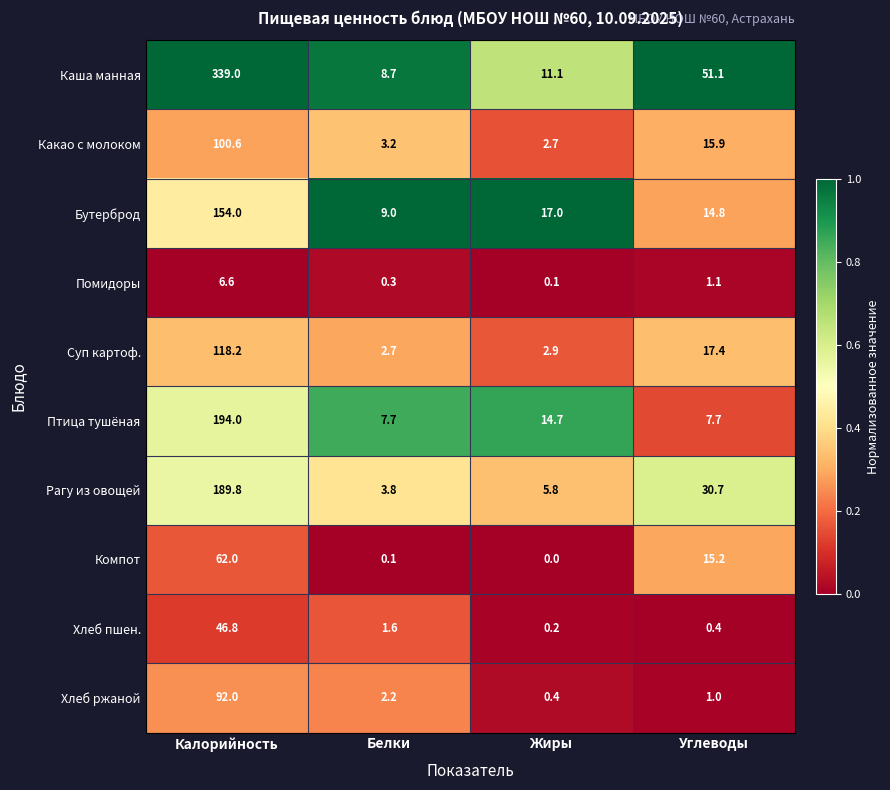

What is the sum of the Суп картоф. values at Углеводы and Белки?

20.1